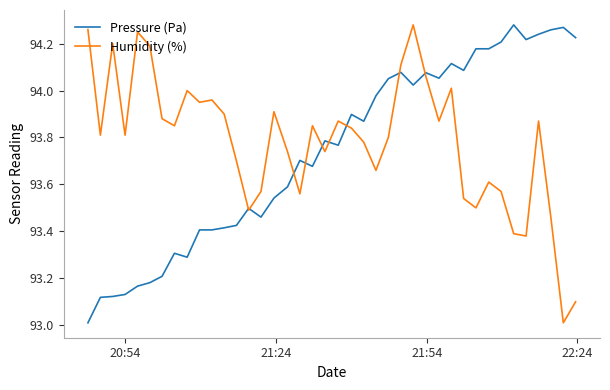

What is the minimum value shown in the chart?

93.0